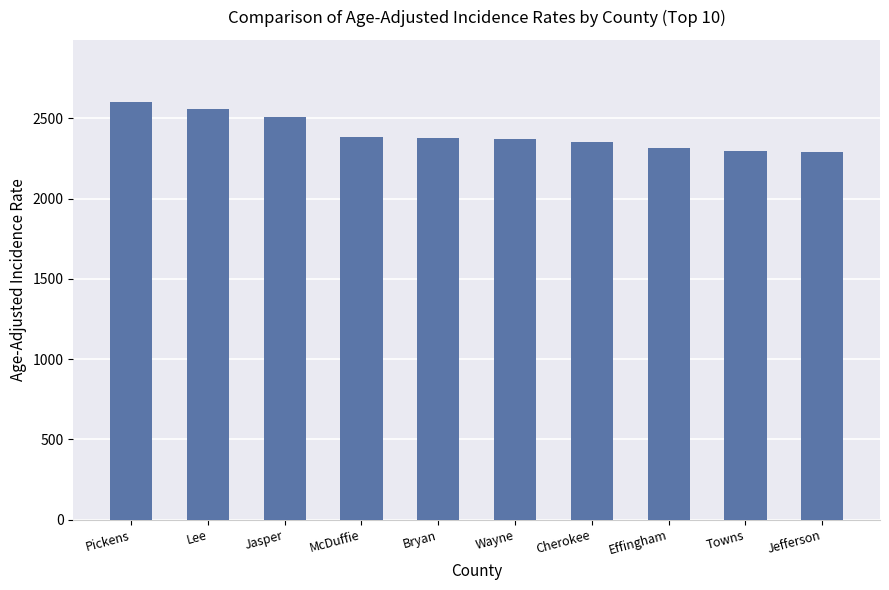

What is the sum of all values?

24042.7